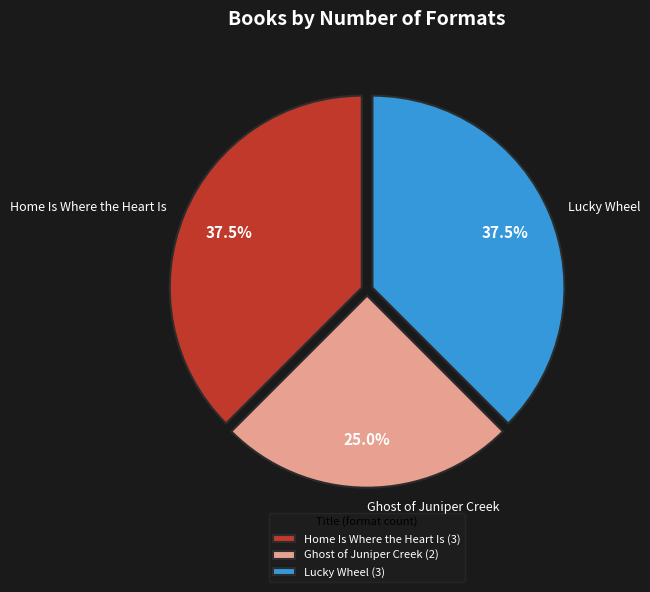

Count the number of slices in the pie.

3